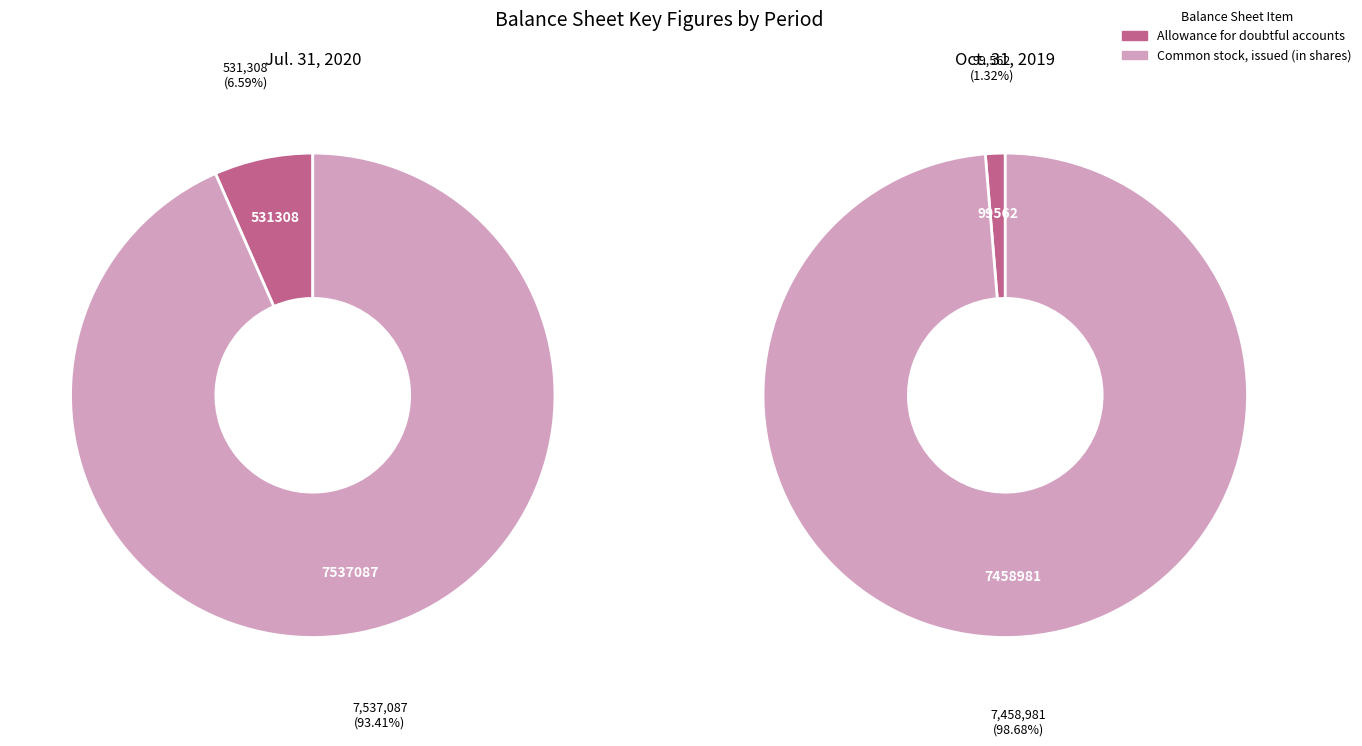

Which series changed the most between Allowance for doubtful accounts and Common stock, issued (in shares)?

Oct. 31, 2019